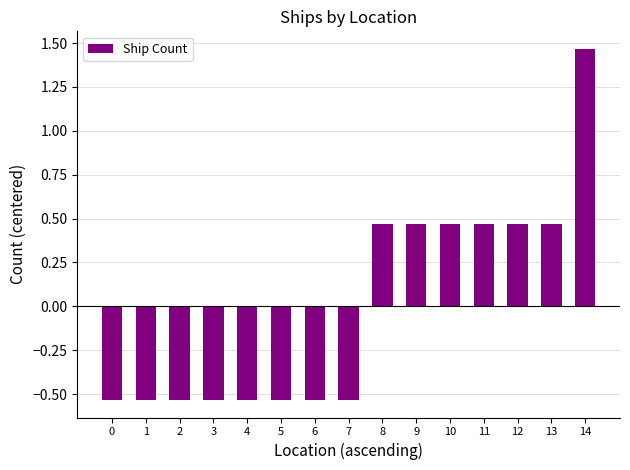

At which label does the data first exceed 0?

8